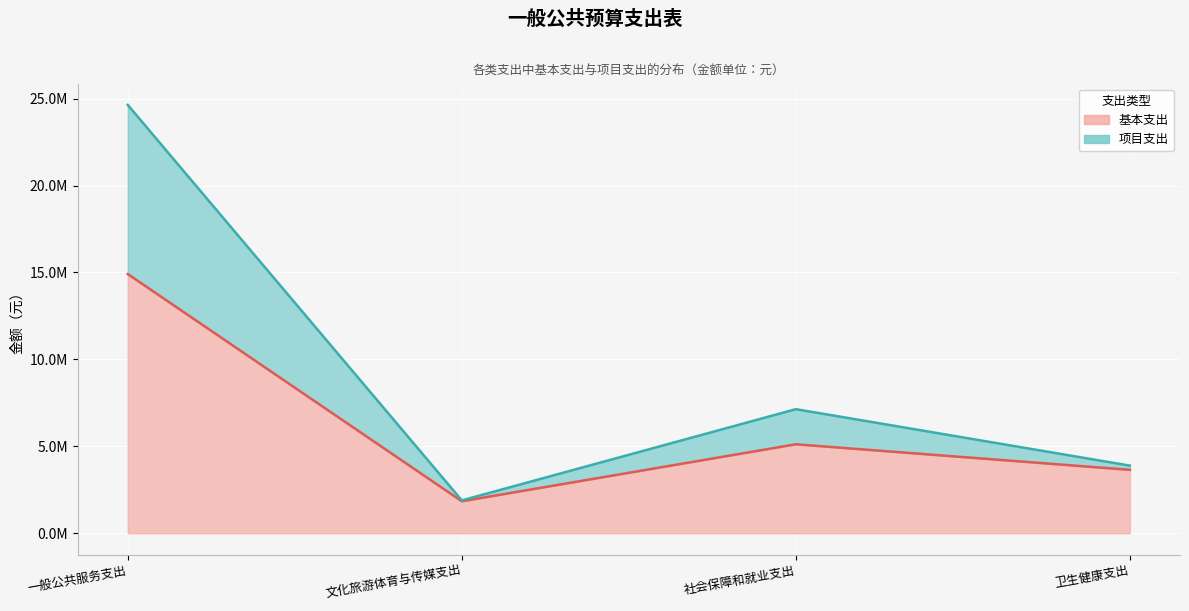

True or false: 基本支出 and 项目支出 intersect in this chart.

False